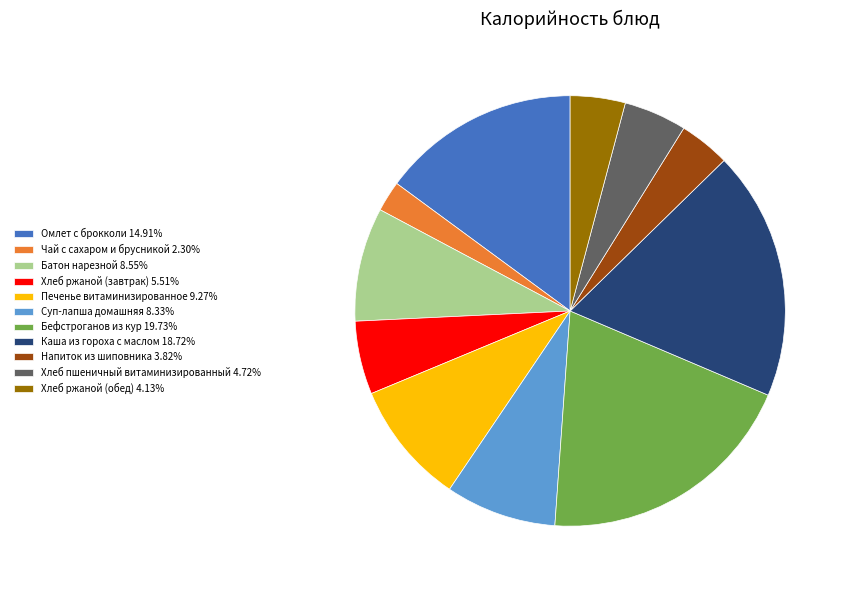

The Чай с сахаром и брусникой slice represents 2% of the pie. True or false?

True